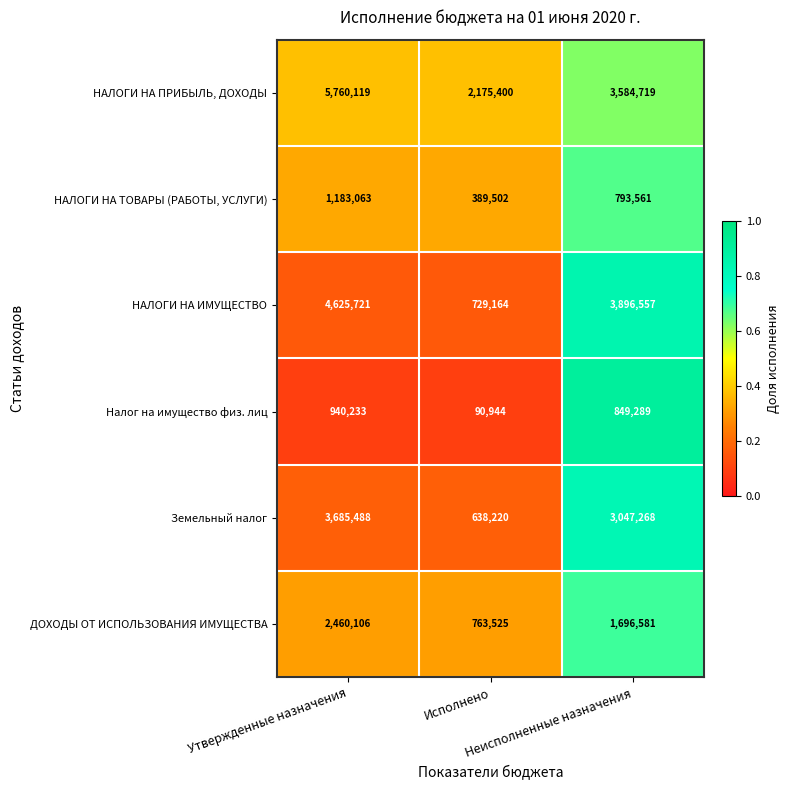

How many series are shown in this chart?

6